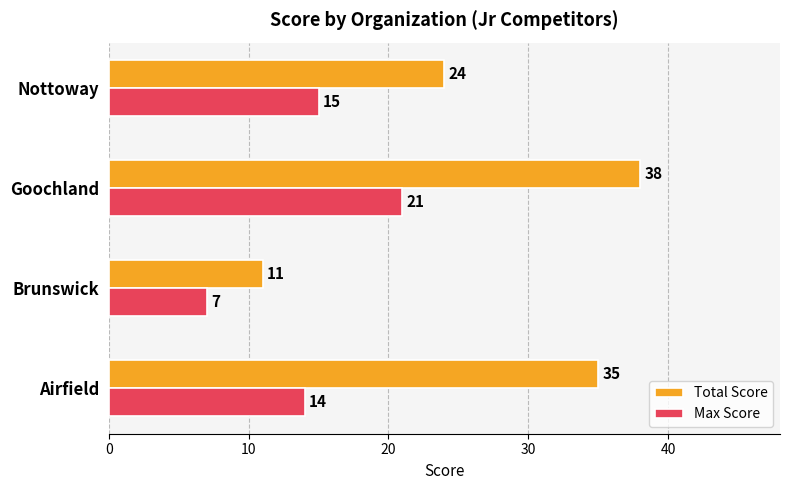

The Max Score series shows 15 at Nottoway. True or false?

True